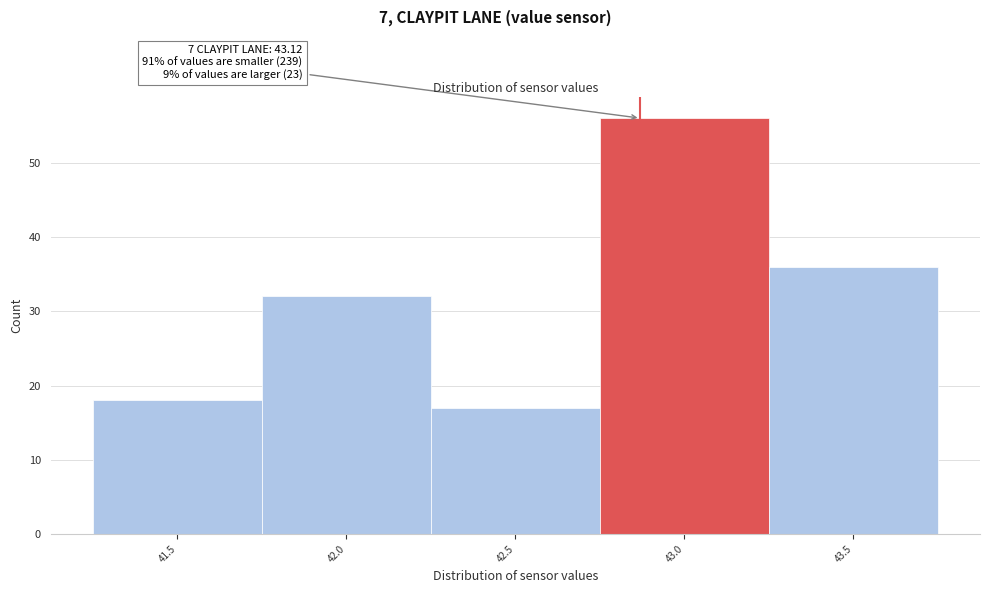

Reading right to left, extract all data points from this chart.

36	56	17	32	18